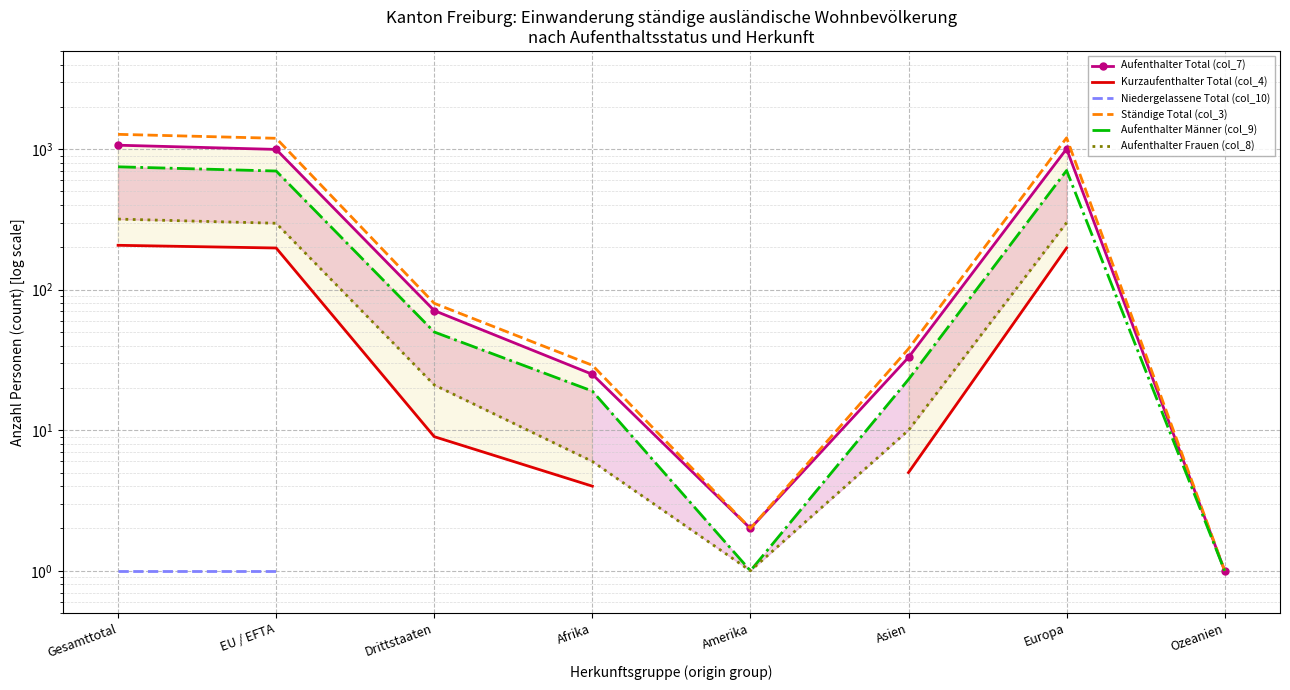

What are all the series names shown in the legend?

Aufenthalter Total (col_7), Kurzaufenthalter Total (col_4), Niedergelassene Total (col_10), Ständige Total (col_3), Aufenthalter Männer (col_9), Aufenthalter Frauen (col_8)